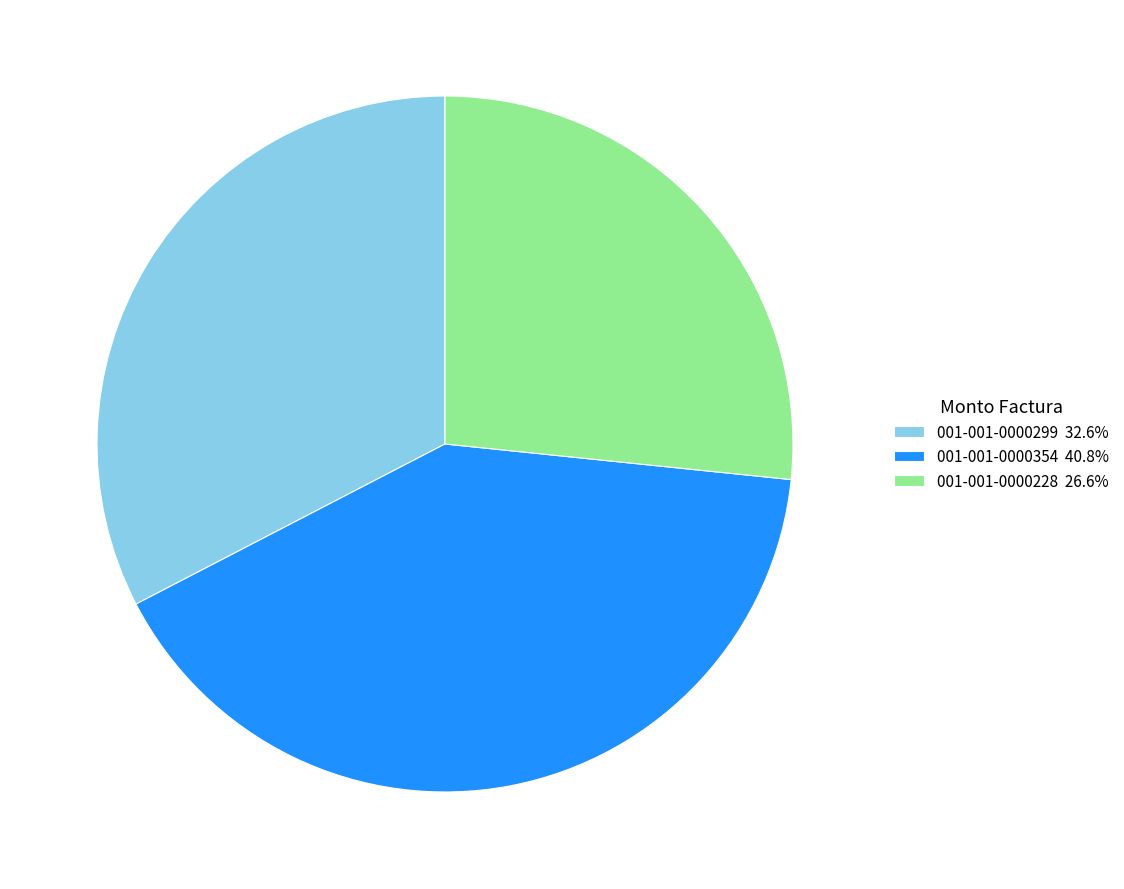

What is the ratio of the value at 001-001-0000228 to the value at 001-001-0000354?

0.7